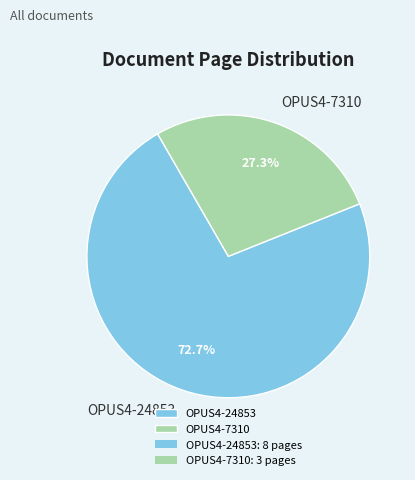

What is the ratio of the value at OPUS4-7310 to the value at OPUS4-24853?

0.4